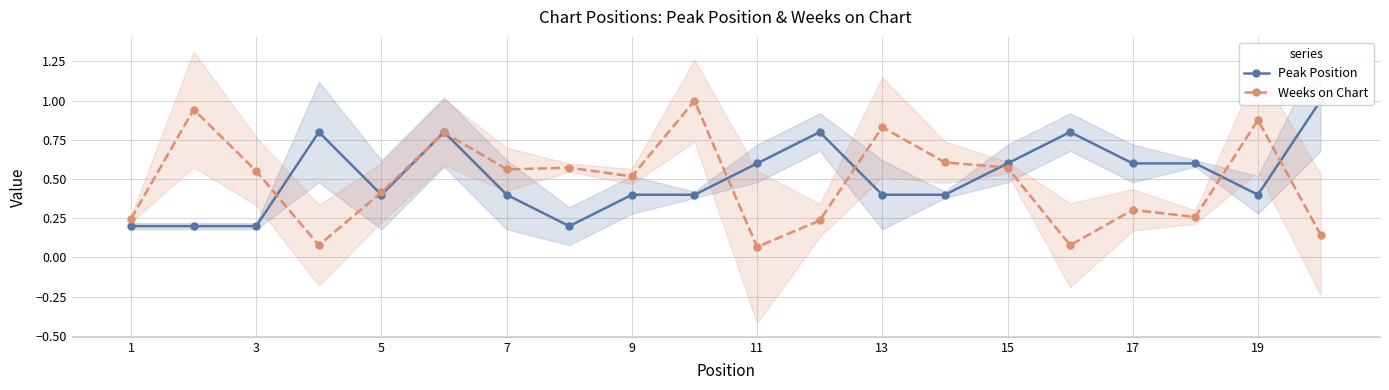

Is it true that Weeks on Chart equals 0.0 at 11?

False